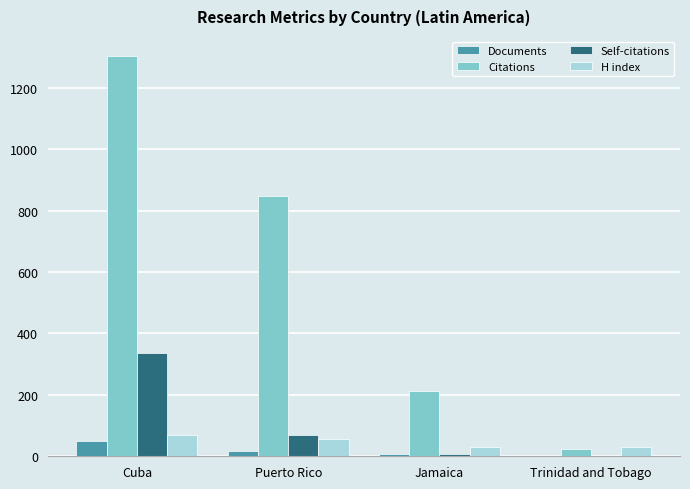

At which label does Self-citations first exceed 69?

Cuba